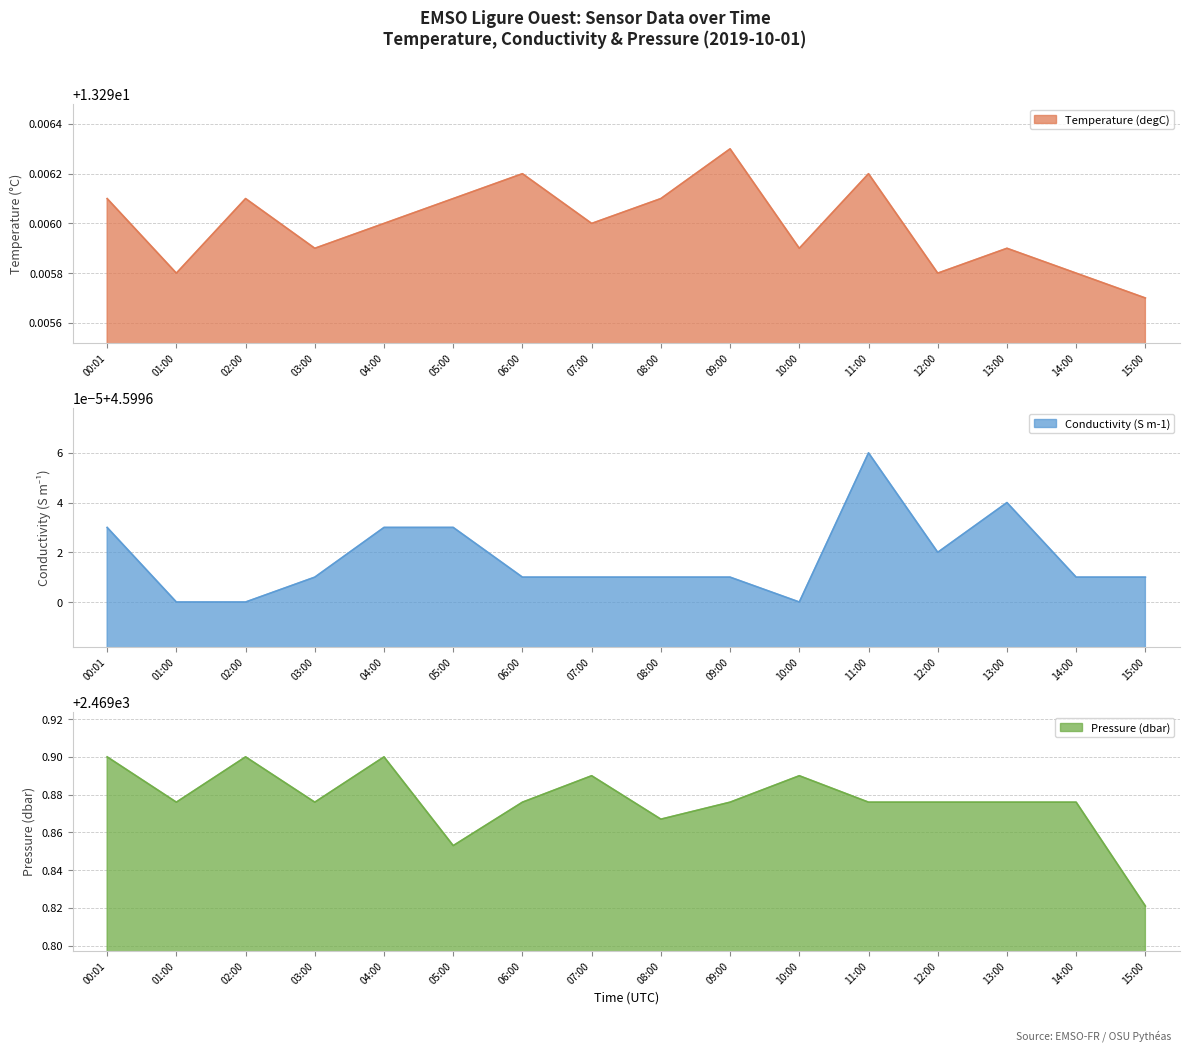

Count the Pressure (dbar) values in the range 2469 to 2470.

16